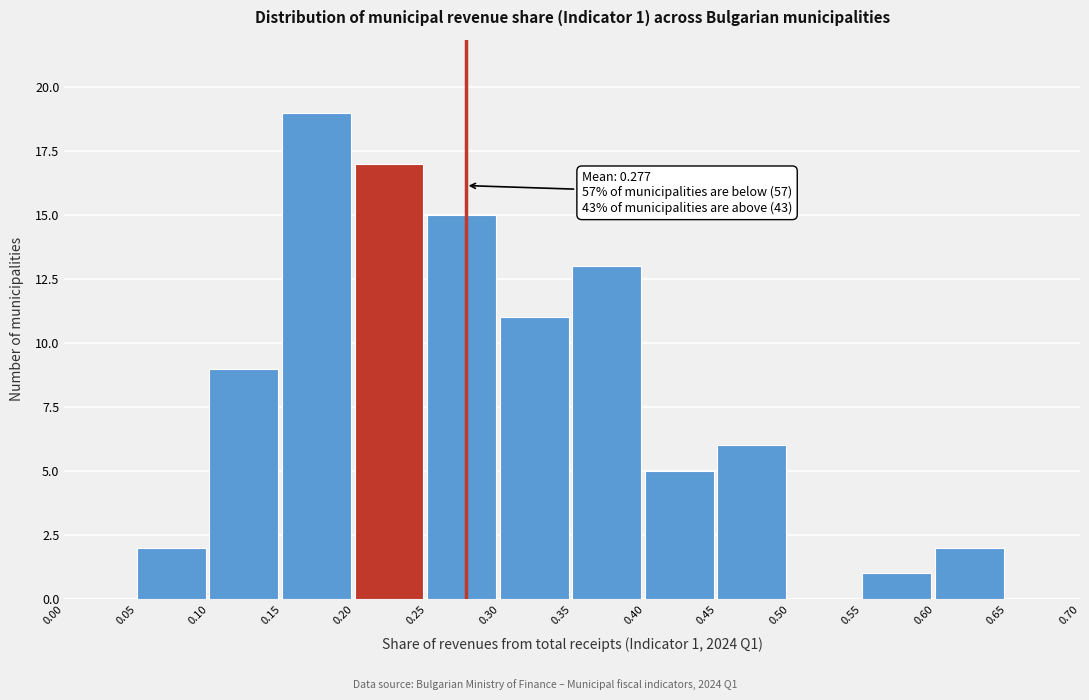

Over which range of the x-axis is the bar tallest?

0.15 to 0.20